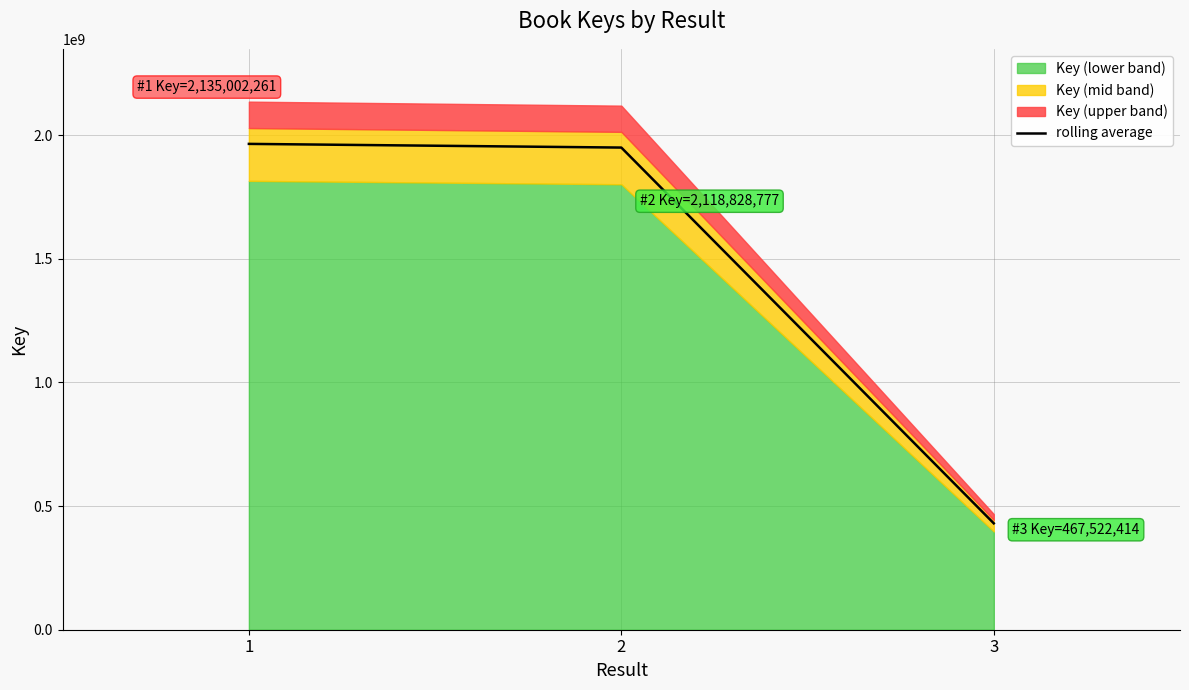

At which label is the value closest to 1197161350?

2